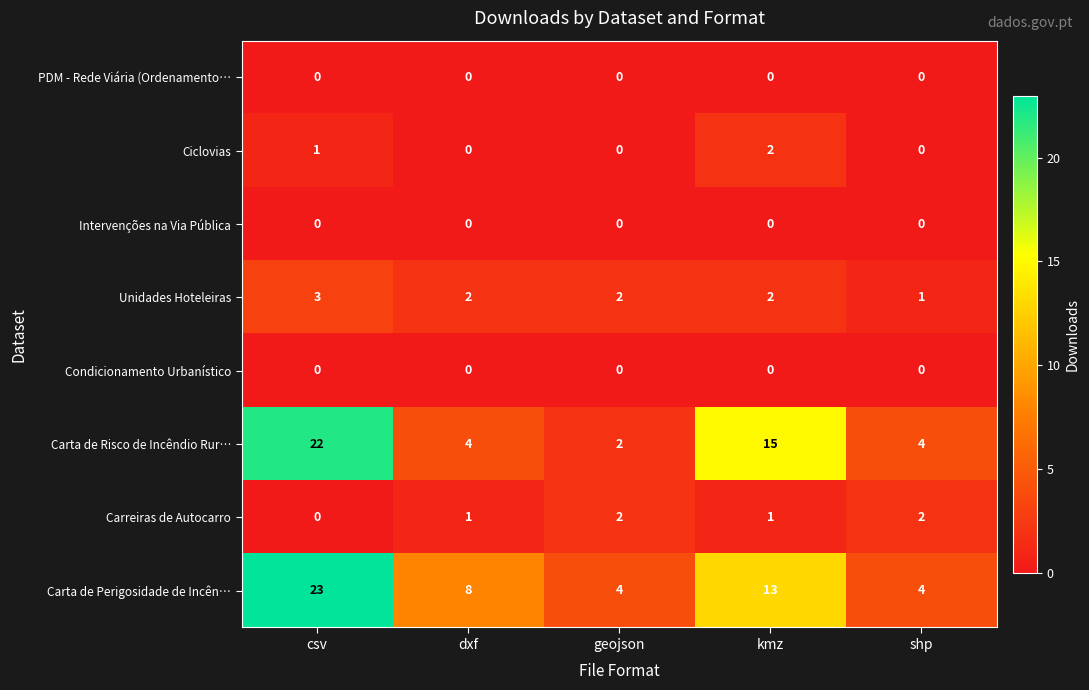

The value of Carta de Perigosidade de Incên… at shp is 7. True or false?

False